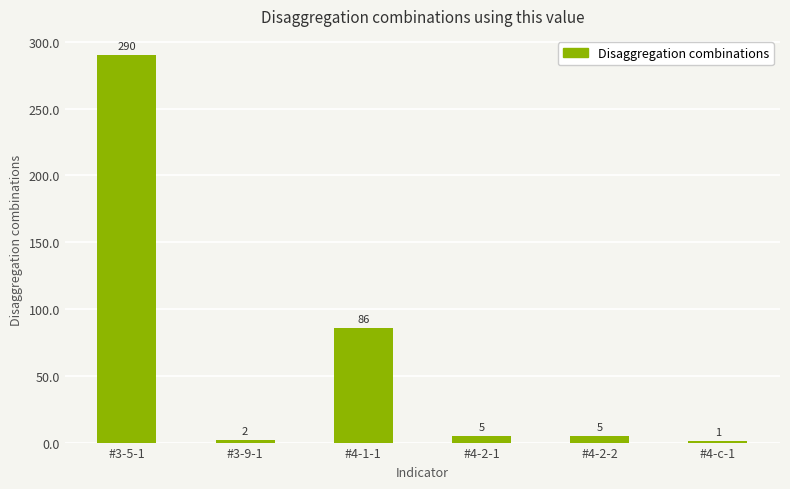

What is the sum of the values at #3-5-1 and #4-2-1?

295